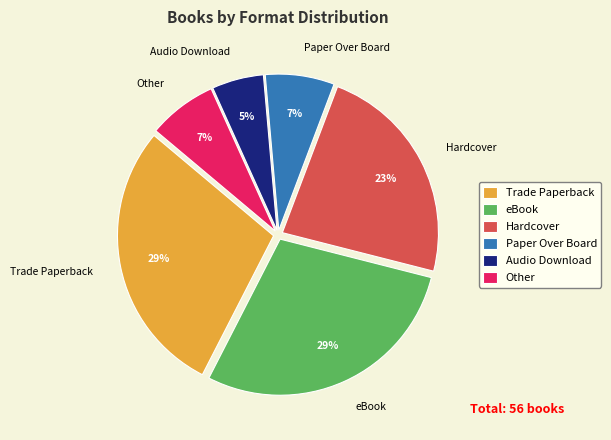

Which slice is the smallest?

Audio Download